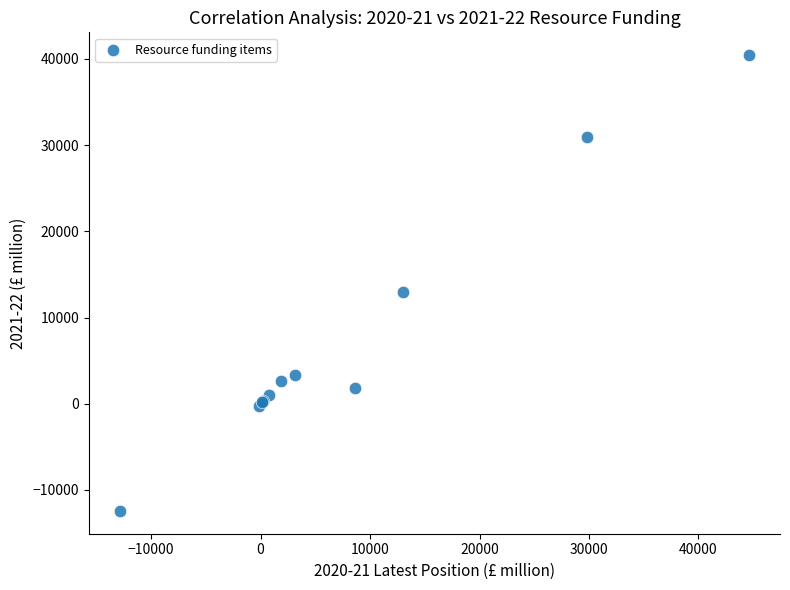

What Y value in the scatter plot is closest to 14000?

12937.4